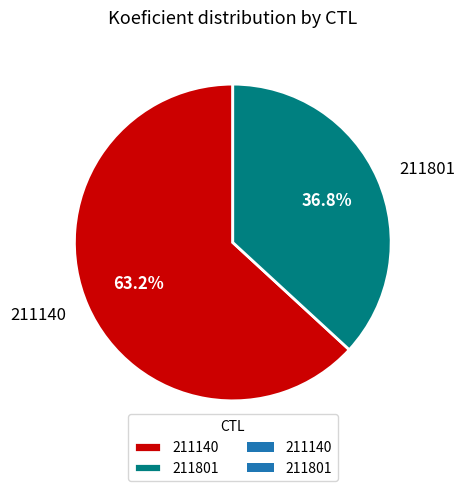

Is it true that 211140 is 70% of the pie?

False